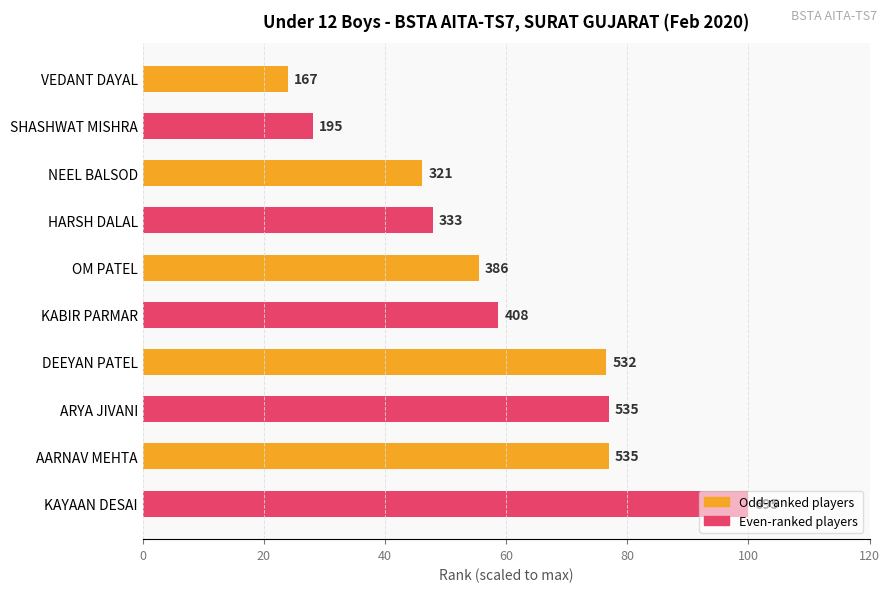

What is the smallest value displayed?

24.0